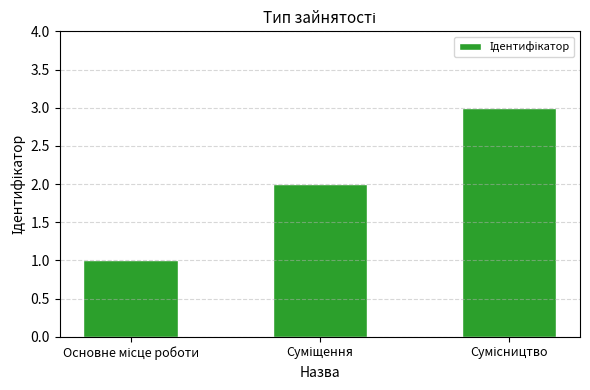

What is the average value?

2